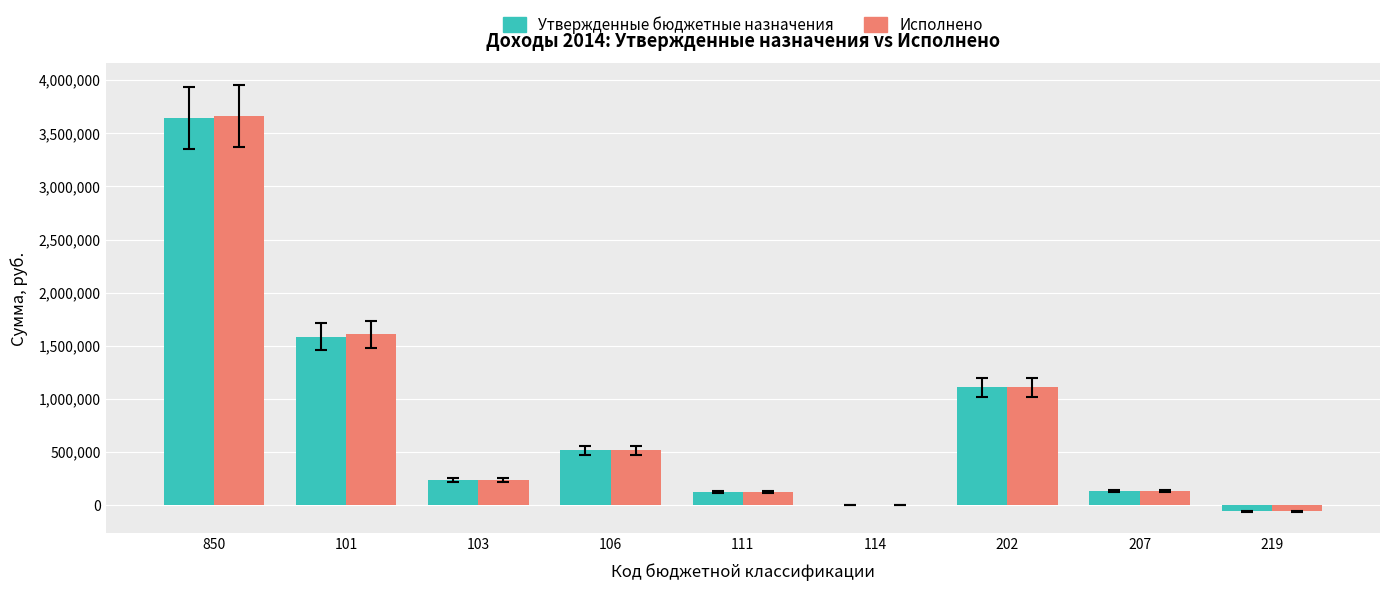

Read the Исполнено value at 114.

1028.7